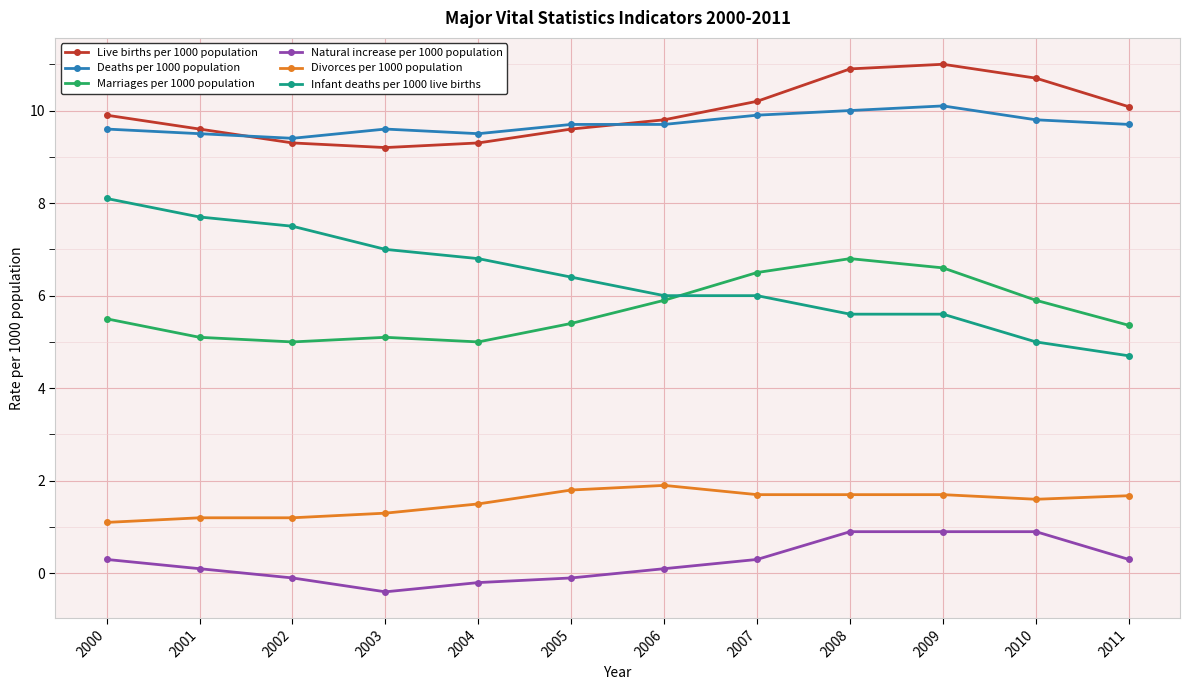

Does the chart display data point markers on the line(s)?

Yes